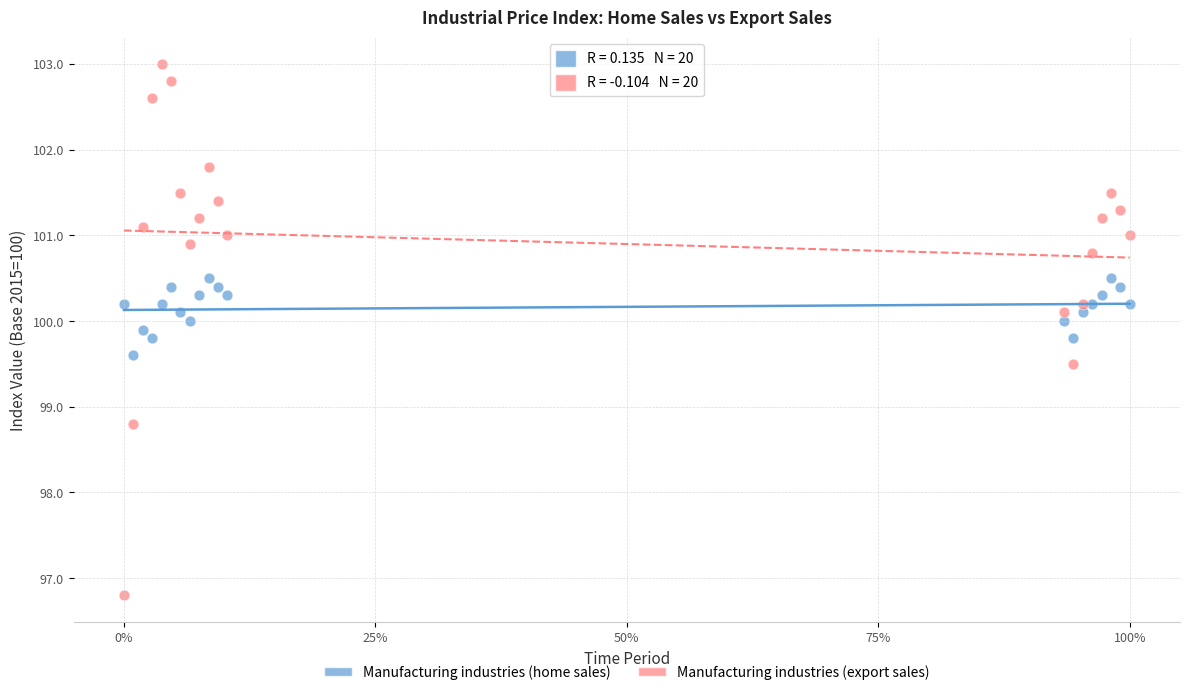

In the Manufacturing industries (export sales) series, what Y value is closest to 99?

98.8